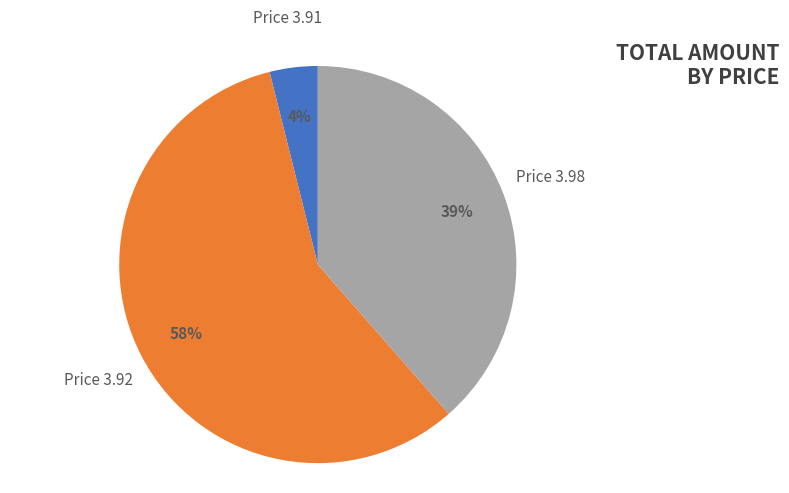

To the nearest percent, what is the difference between the Price 3.91 and Price 3.98 slice percentages?

35%